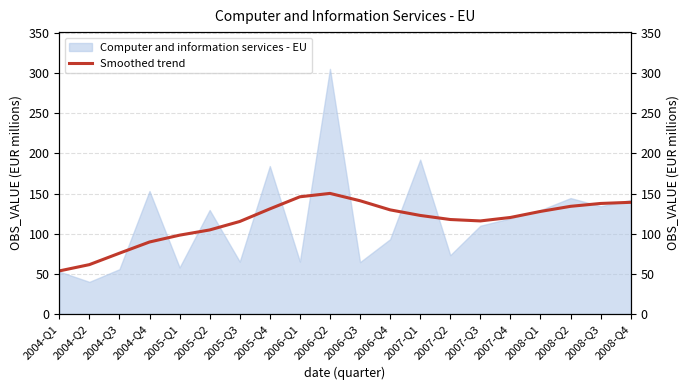

True or false: the data has more than 1 interior local peaks.

False